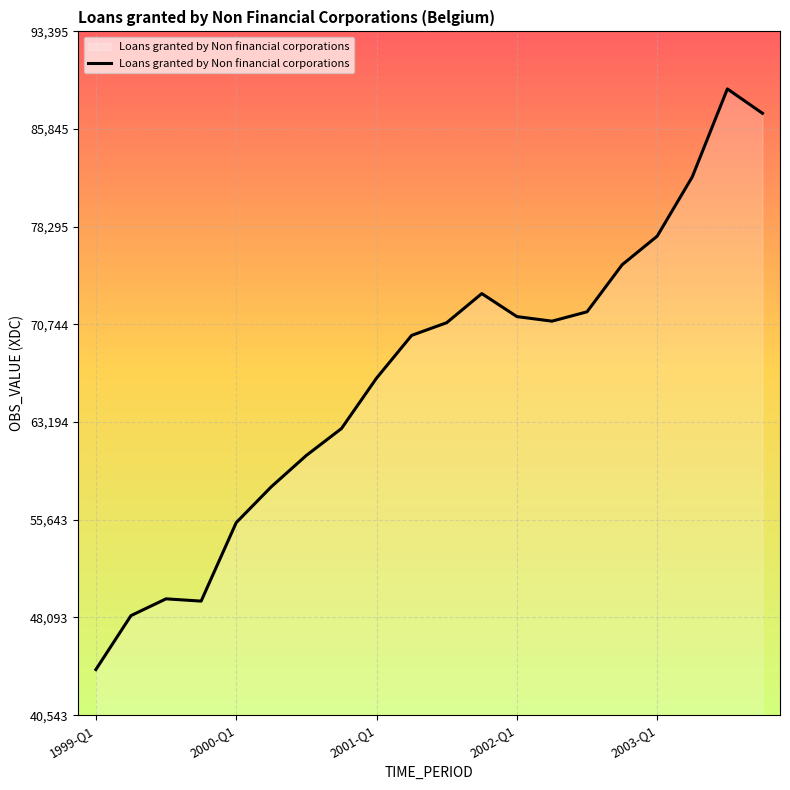

What is the difference between the maximum and minimum values?

44879.7